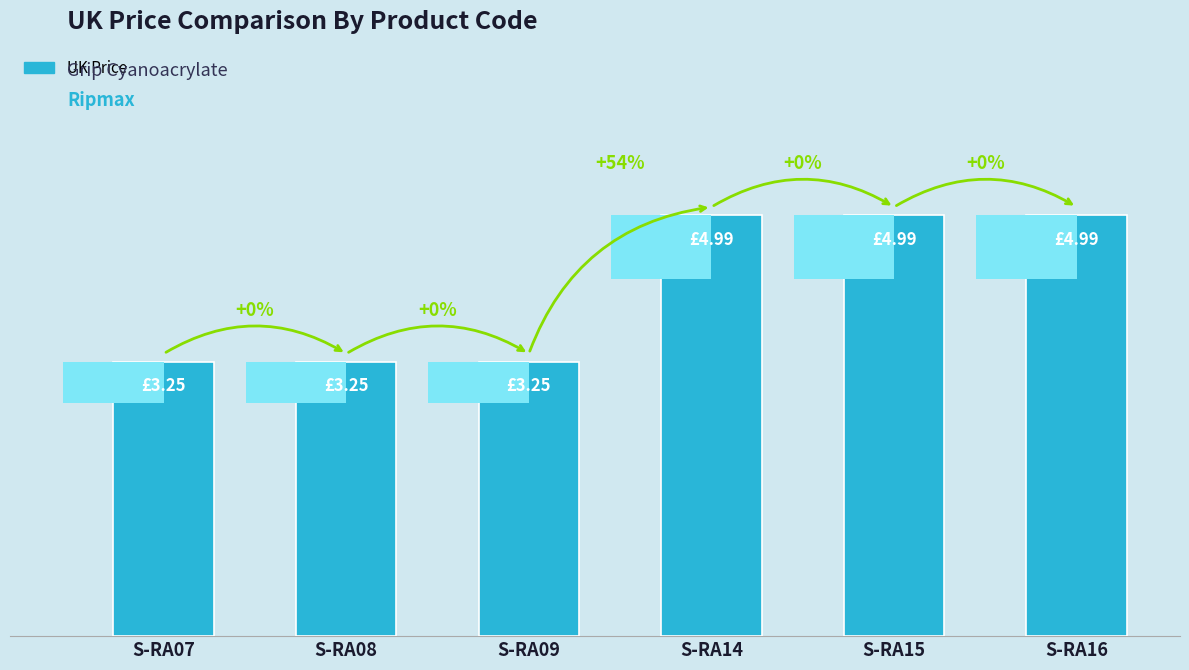

Which has a higher value, S-RA09 or S-RA14?

S-RA14